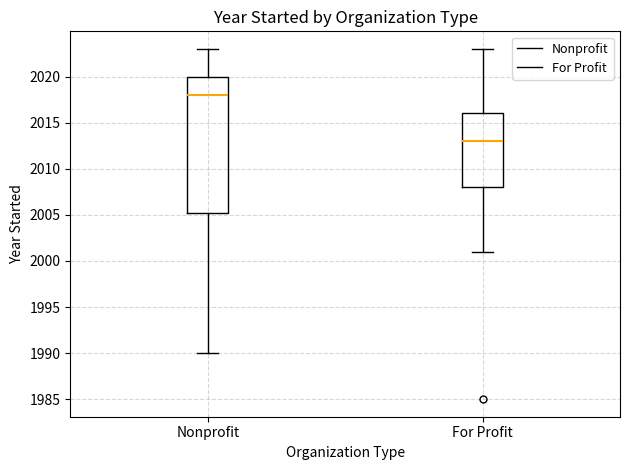

Reading left to right, read every box against the y-axis: the position of its median line, the range the box covers, and the ends of its whiskers. The values are not printed on the chart, so give them approximately, as read against the axis.

Nonprofit: median 2018.0, box 2005.5 to 2020.0, whiskers 1990.0 to 2023.0
For Profit: median 2013.0, box 2008.0 to 2016.0, whiskers 2001.0 to 2023.0